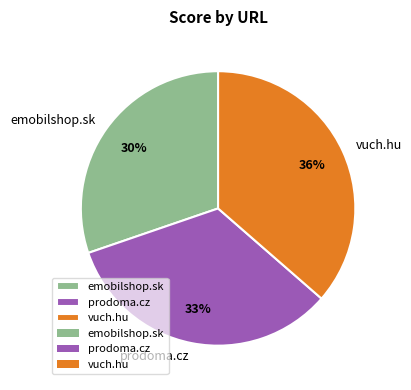

The vuch.hu slice represents 36% of the pie. True or false?

True